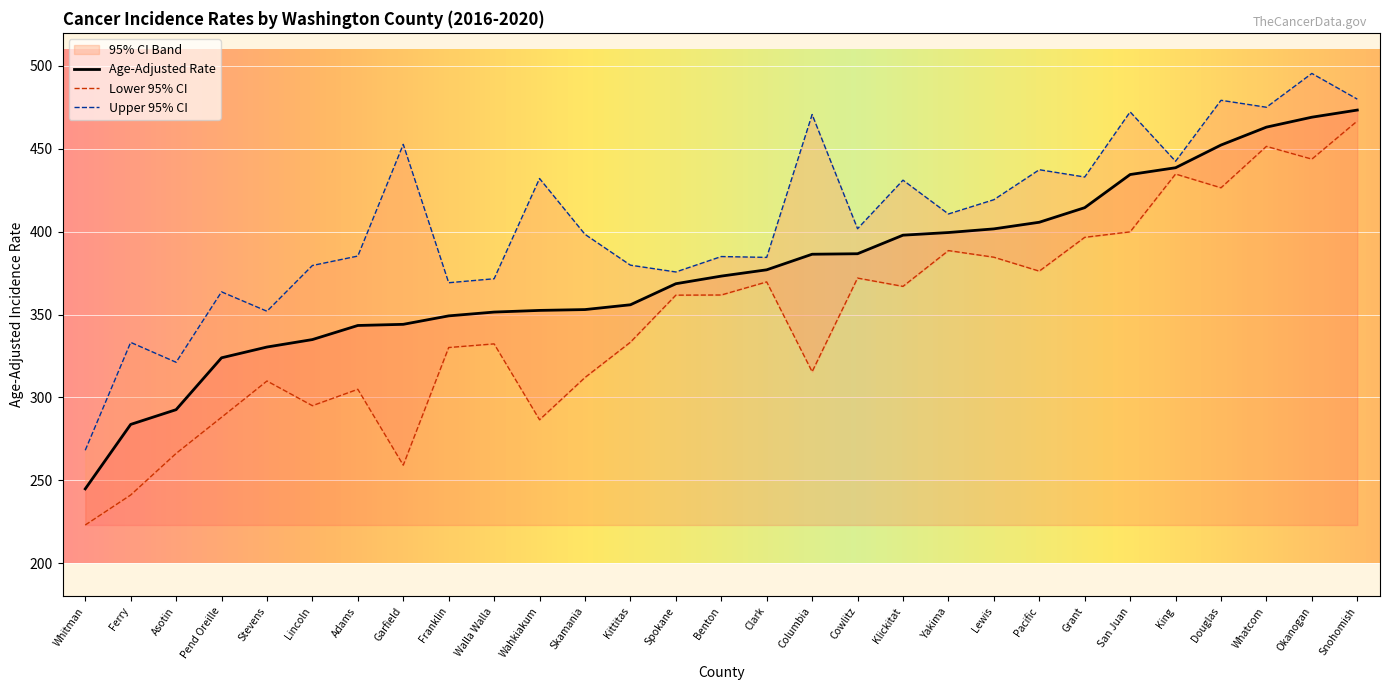

Which series has the largest total across all categories?

Upper 95% CI